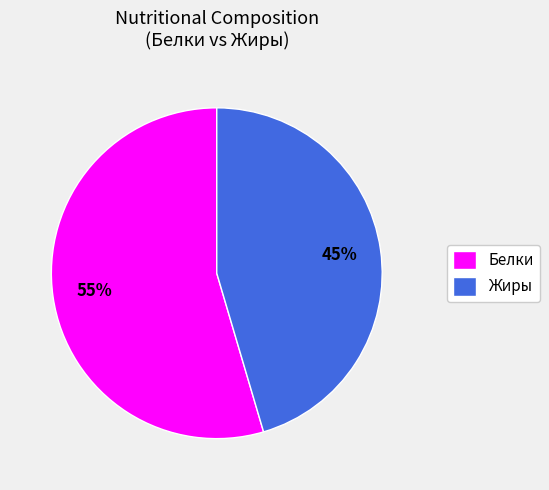

Is the sum of Белки and Жиры greater than half?

Yes